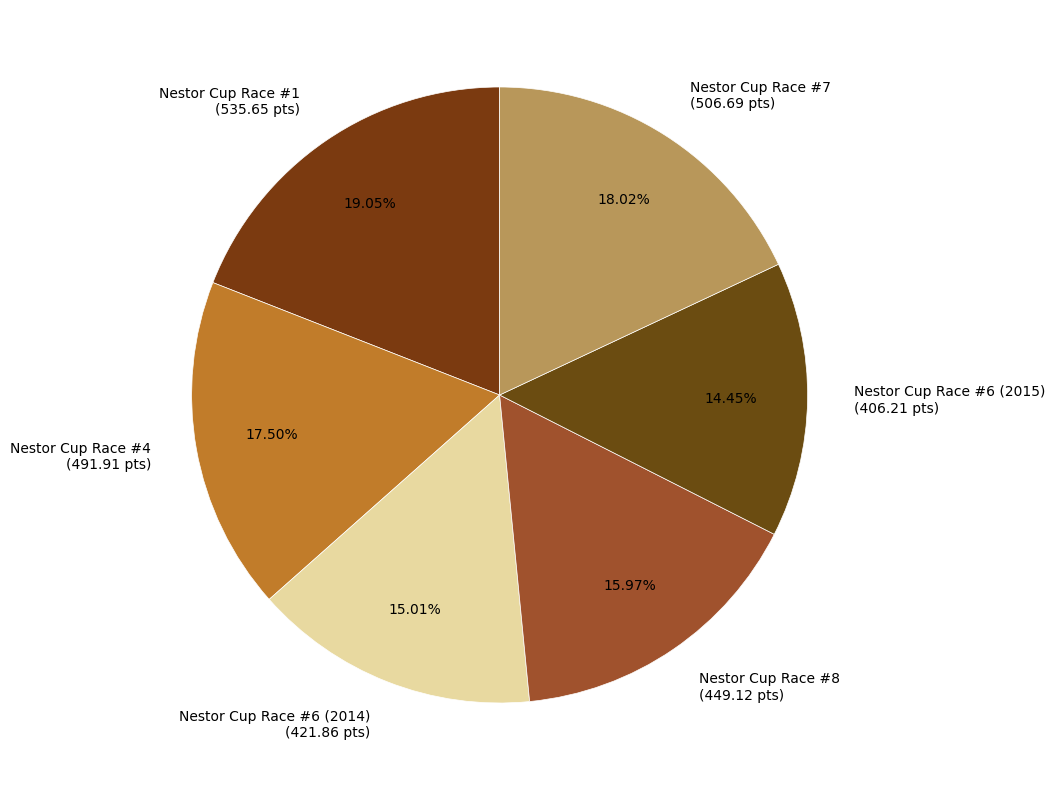

To the nearest percent, what is the combined percentage of Nestor Cup Race #1 and Nestor Cup Race #4?

37%